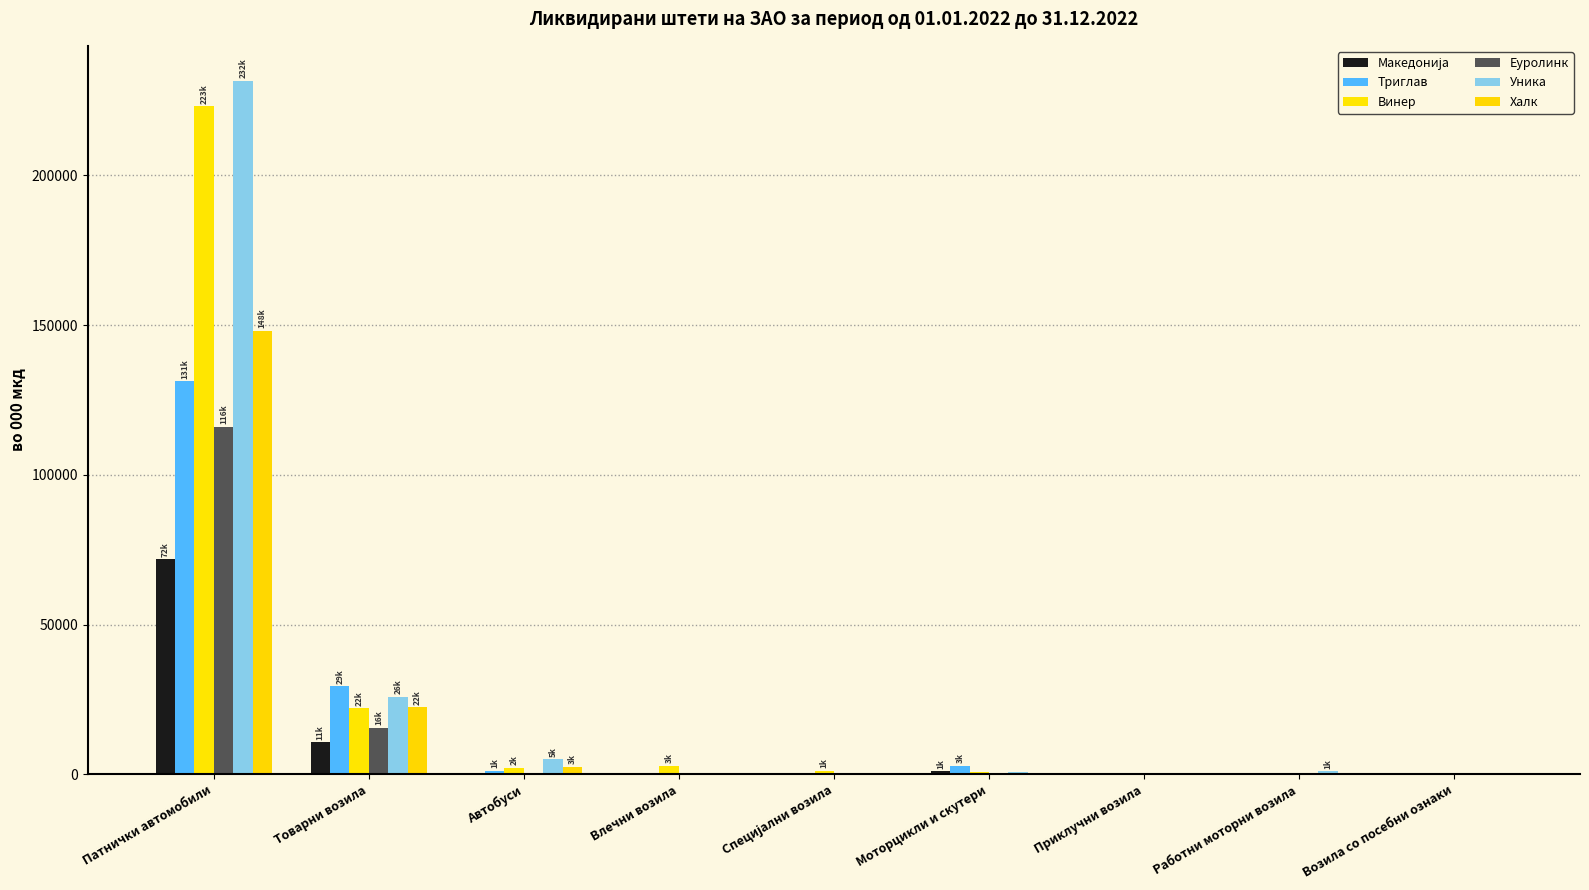

What value does the Уника series have at Товарни возила?

25862.0